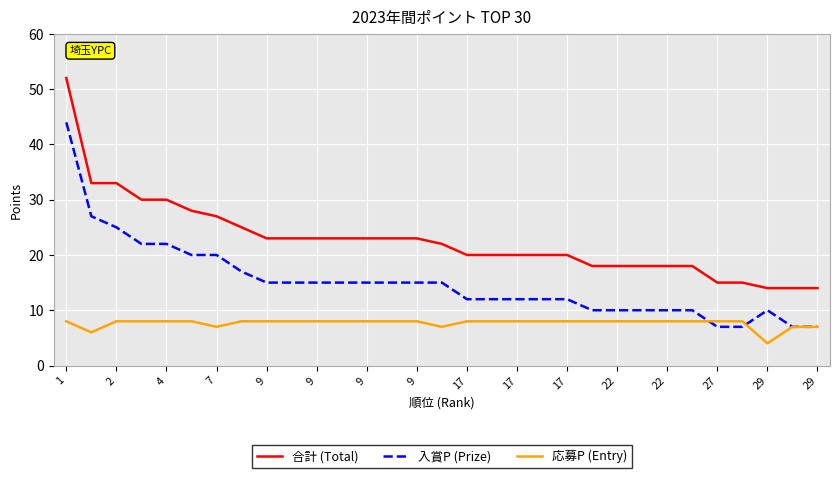

What is the minimum value for 入賞P (Prize)?

7